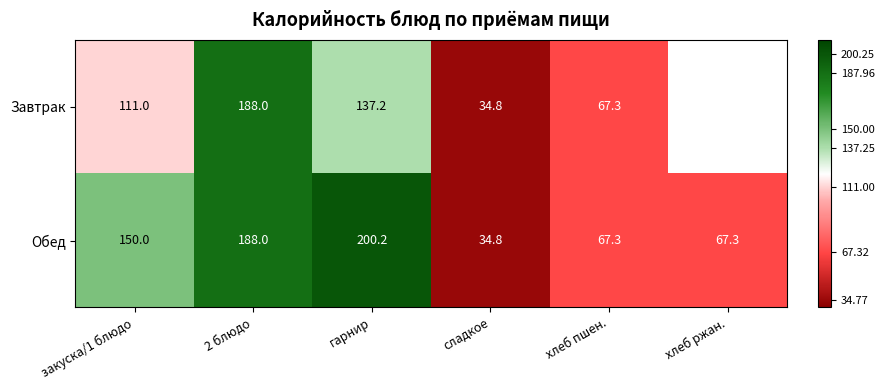

How many distinct data groups are displayed?

2